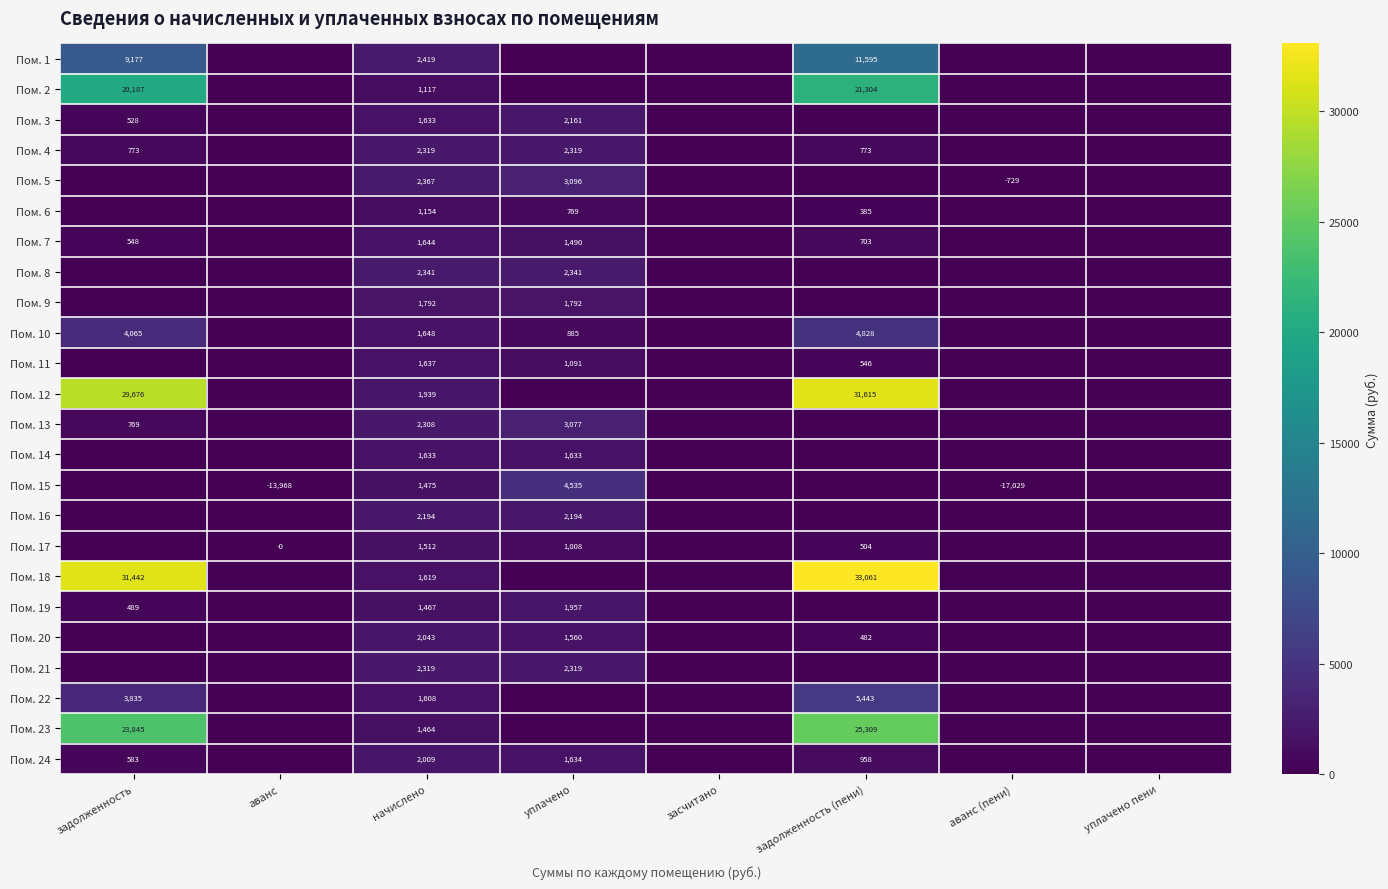

The value of Пом. 24 at задолженность is 1030. True or false?

False